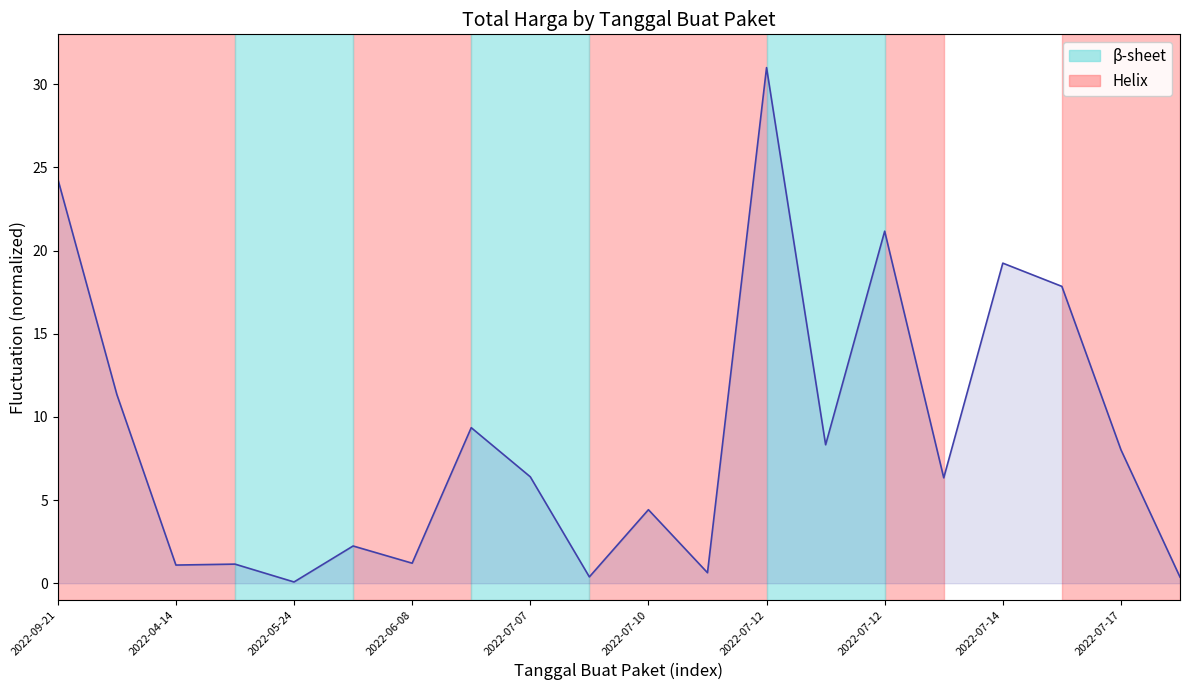

How many lines are shown in the chart?

1